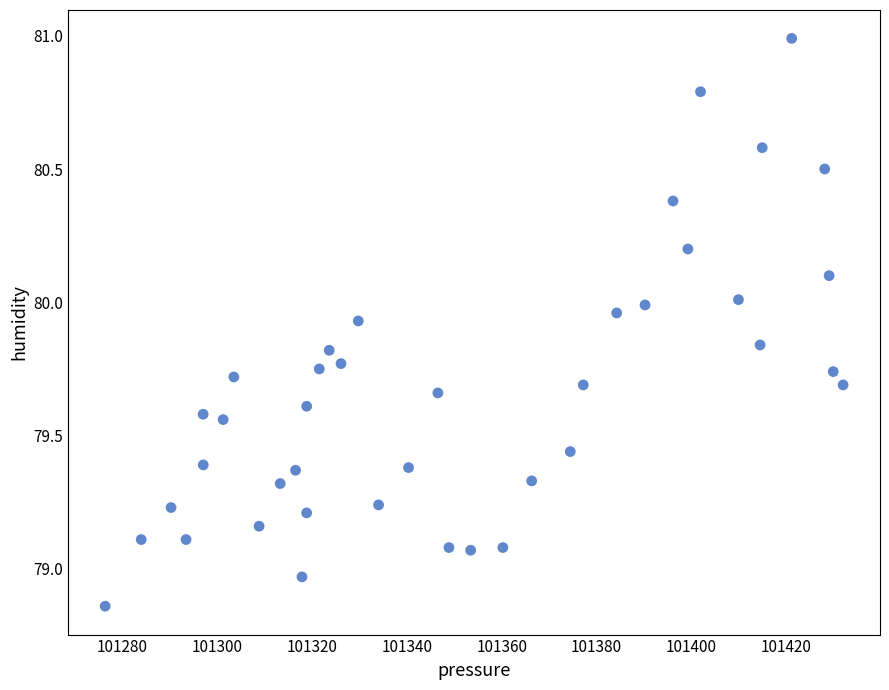

What is the range of Y values (max minus min)?

2.1